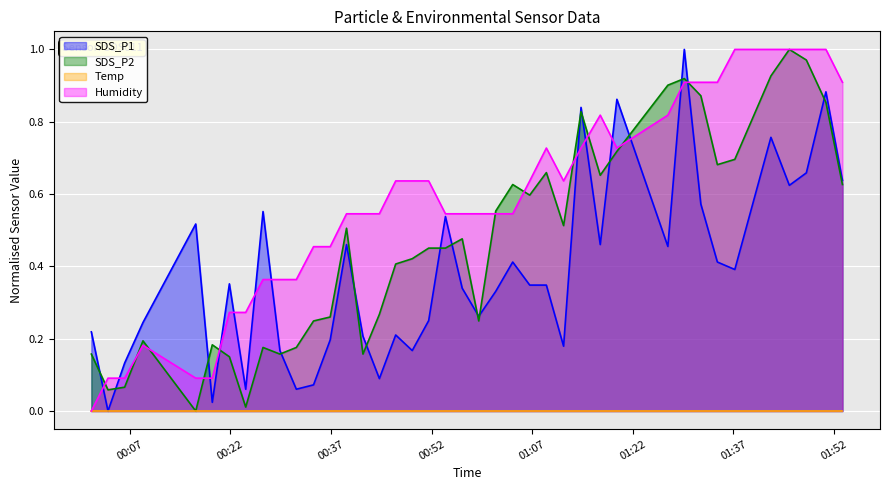

Which series has the largest total across all categories?

Humidity